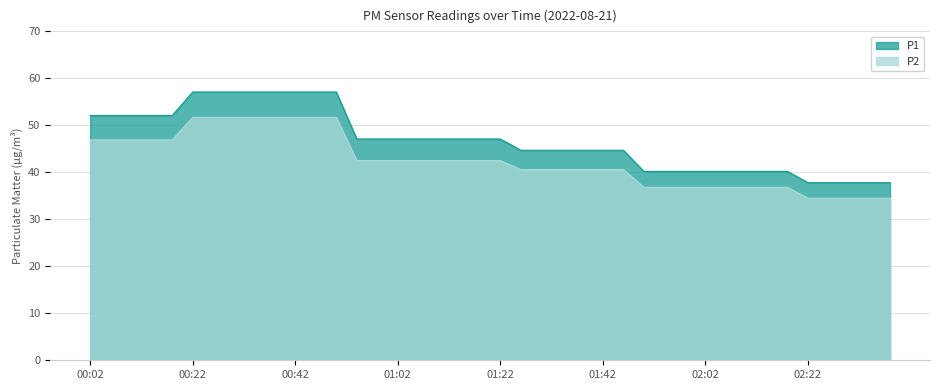

How many categories are shown in the chart?

40